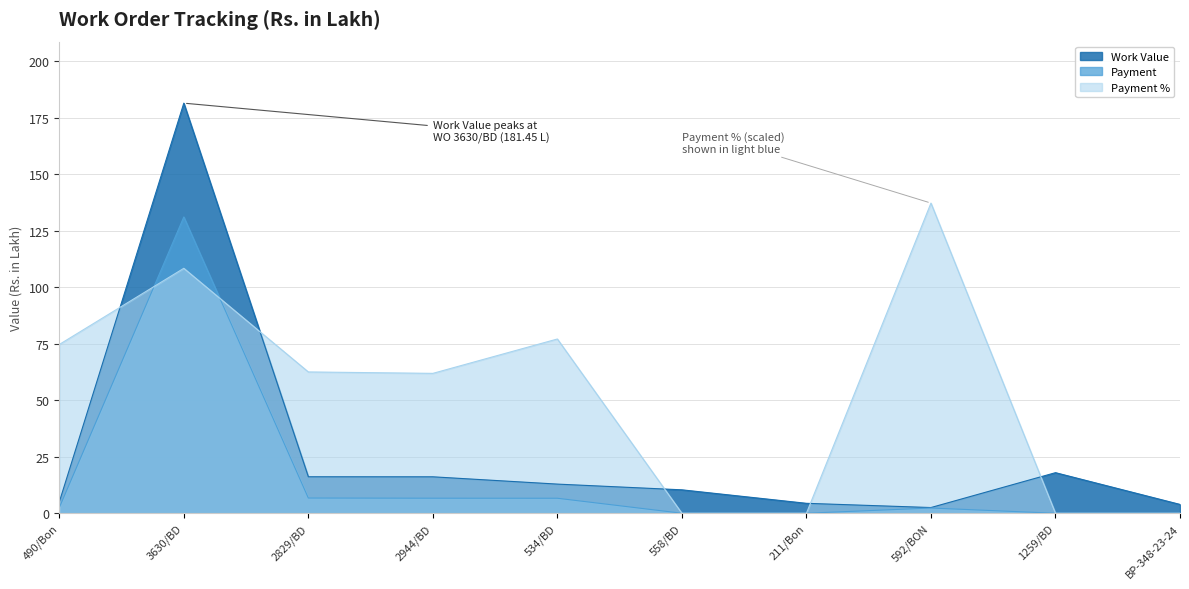

Where is the first local maximum for Payment %?

3630/BD